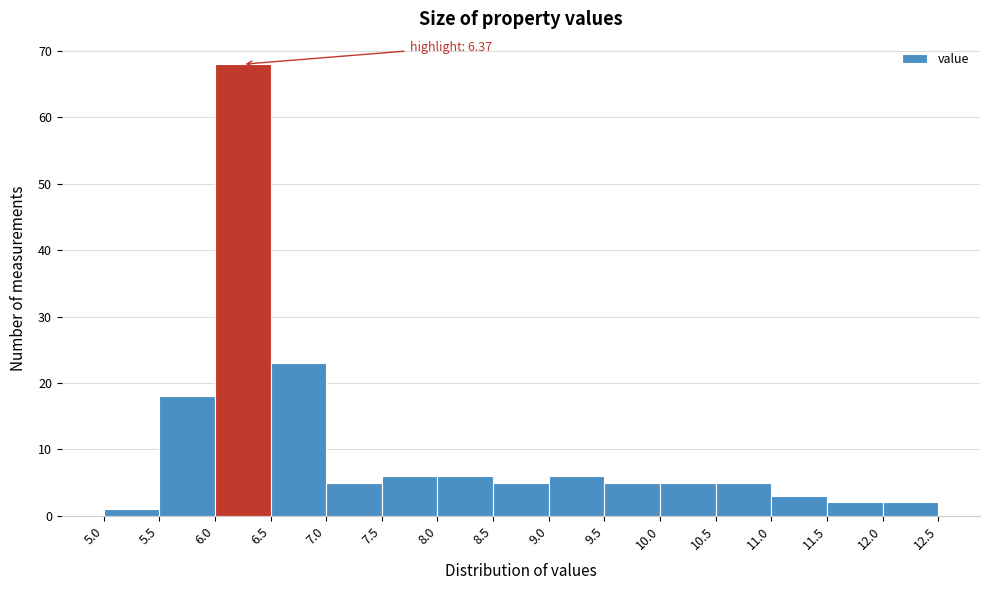

Which range on the x-axis has the tallest bar?

6.0 to 6.5